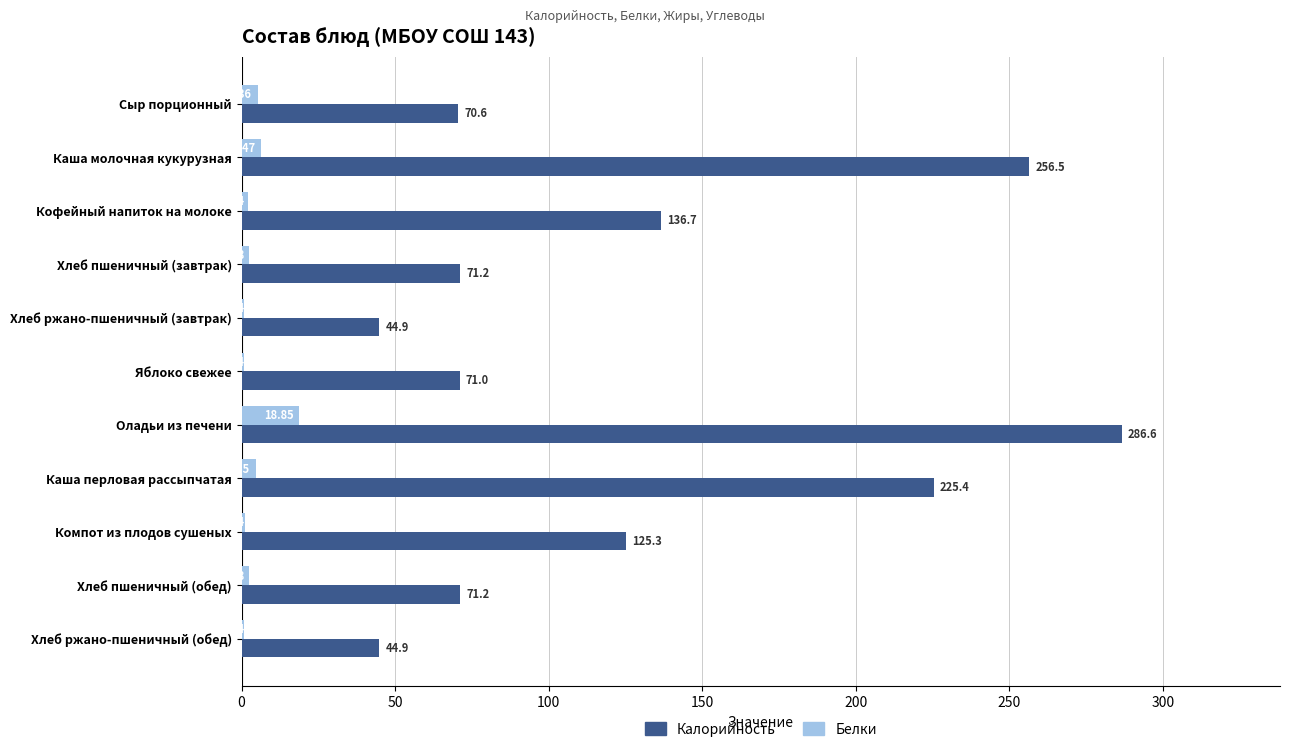

Where is Белки nearest to the value 9?

Каша молочная кукурузная